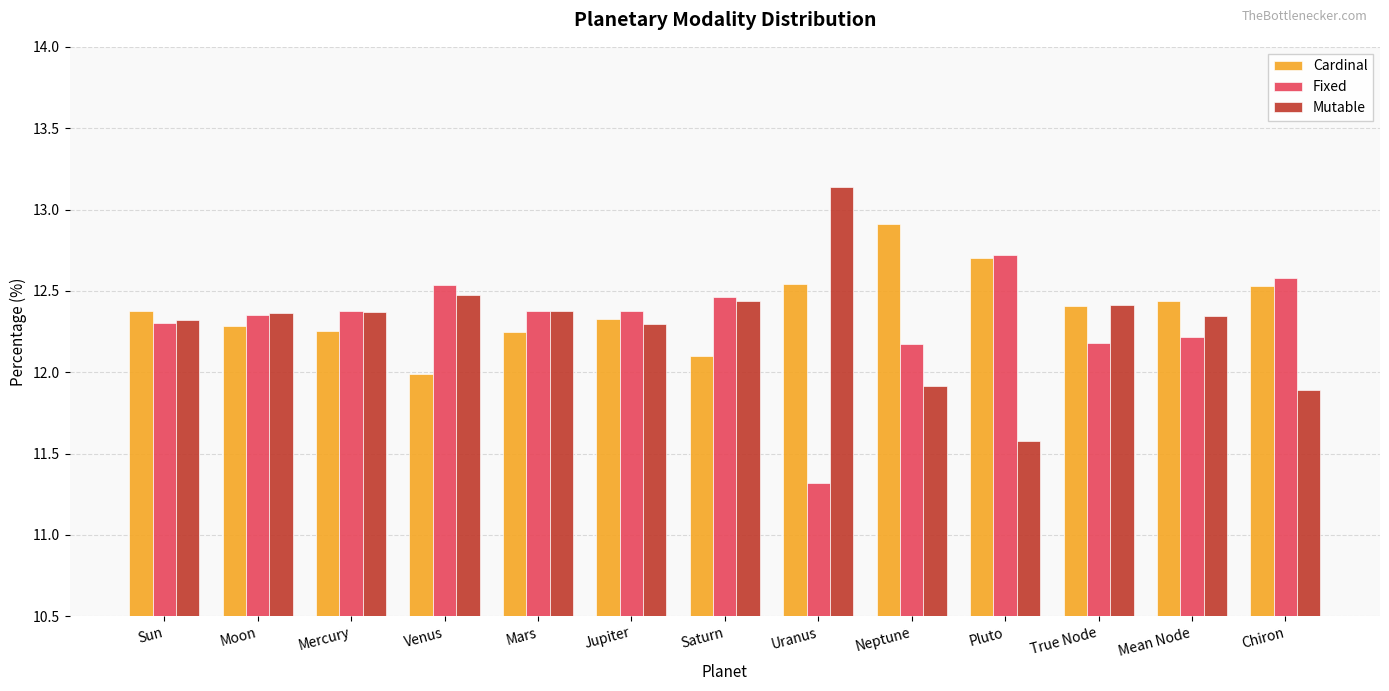

Are the bars grouped side by side (vs. stacked)?

Yes